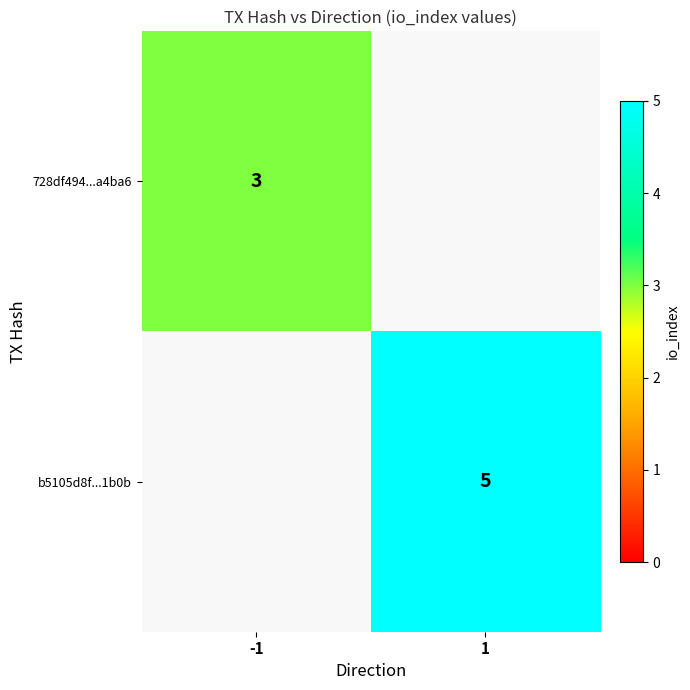

True or false: b5105d8f...1b0b has a value of 5 at 1.

True